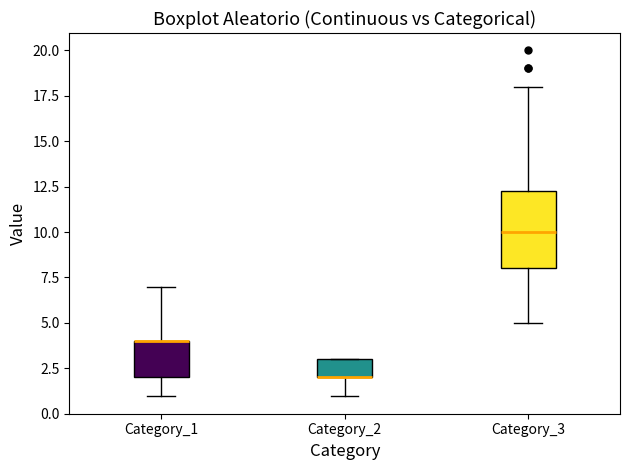

Reading left to right, read every box against the y-axis: the position of its median line, the range the box covers, and the ends of its whiskers. The values are not printed on the chart, so give them approximately, as read against the axis.

Category_1: median 4.0 (drawn on the box's upper edge), box 2.0 to 4.0, whiskers 1.0 to 7.0
Category_2: median 2.0 (drawn on the box's lower edge), box 2.0 to 3.0, whiskers 1.0 to 3.0
Category_3: median 10.0, box 8.0 to 12.5, whiskers 5.0 to 18.0